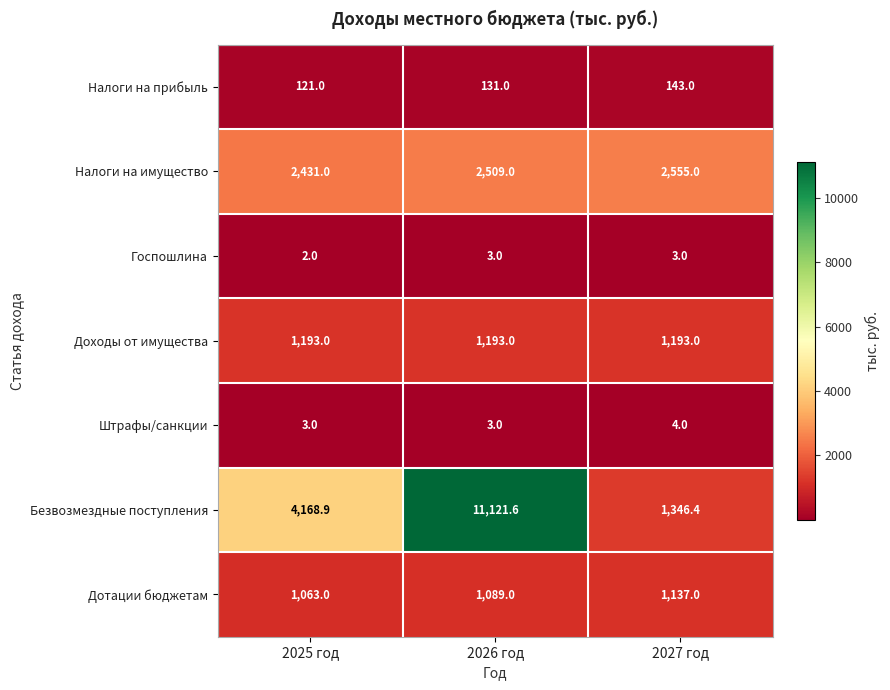

What is the total value across all series at 2025 год?

8981.9